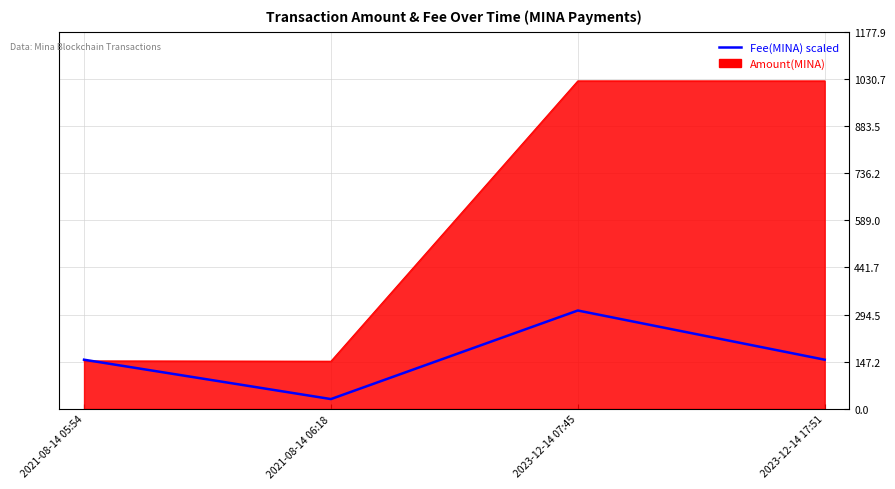

Where is Amount(MINA) nearest to the value 586?

2021-08-14 05:54